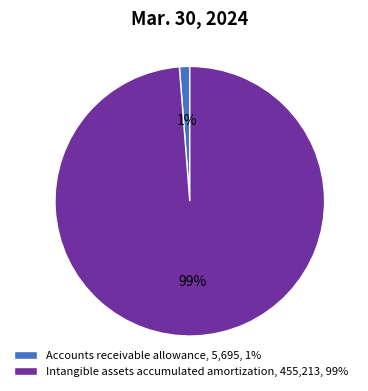

Which slice is the smallest?

Accounts receivable allowance